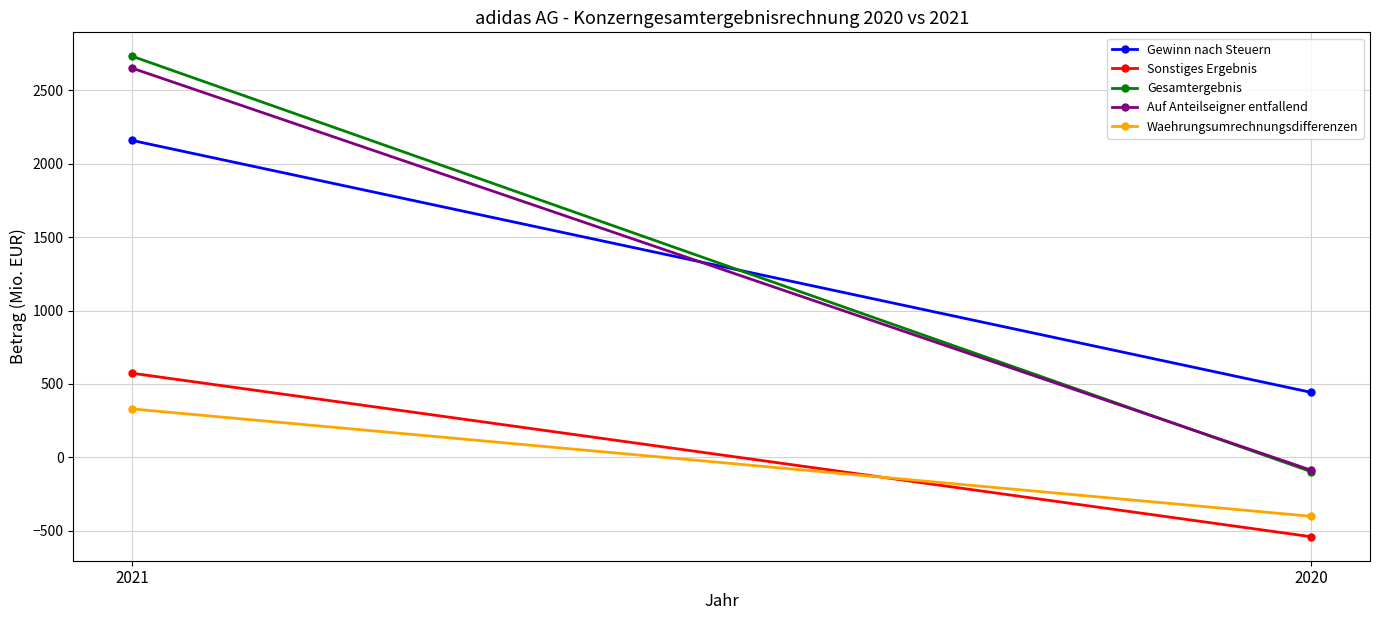

How many lines are shown in the chart?

5